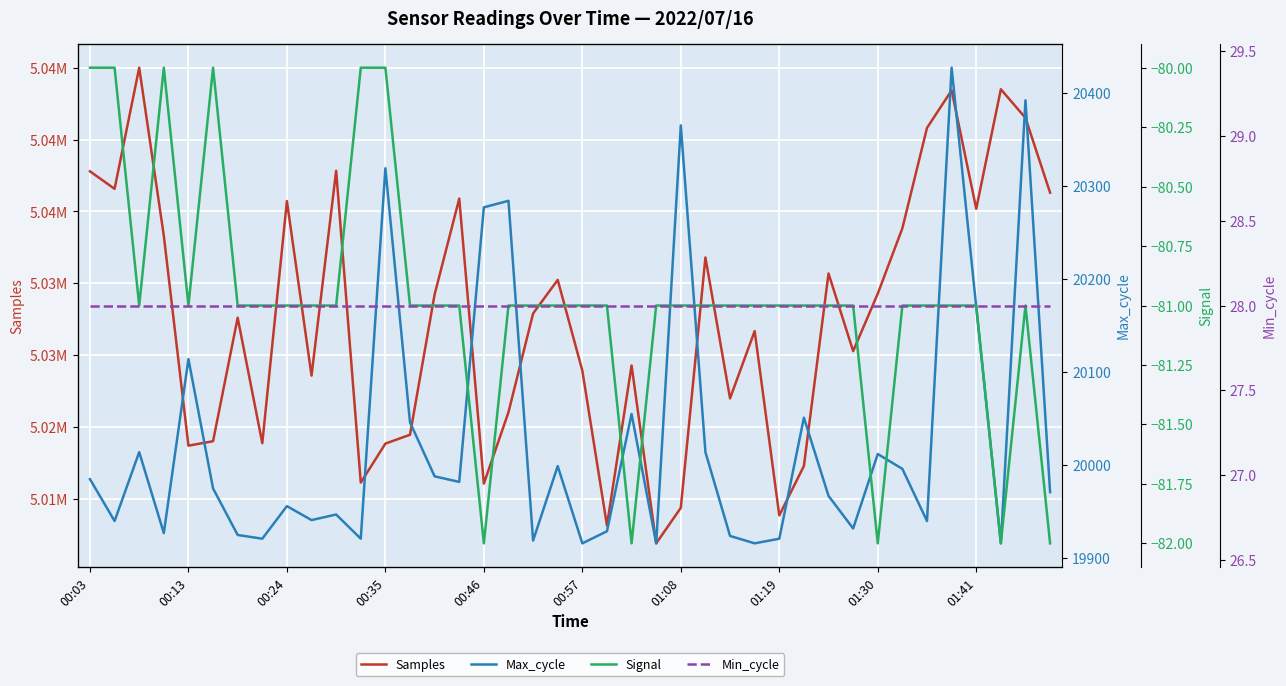

True or false: Min_cycle and Samples intersect in this chart.

False